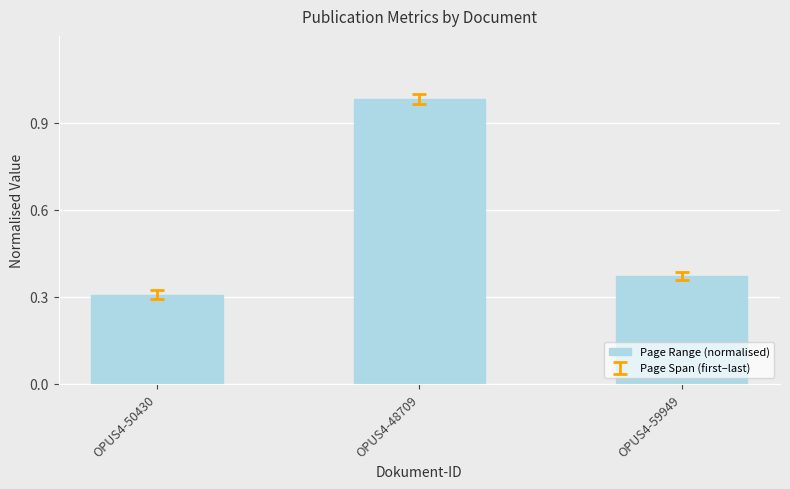

The value at OPUS4-48709 is 1.6. True or false?

False